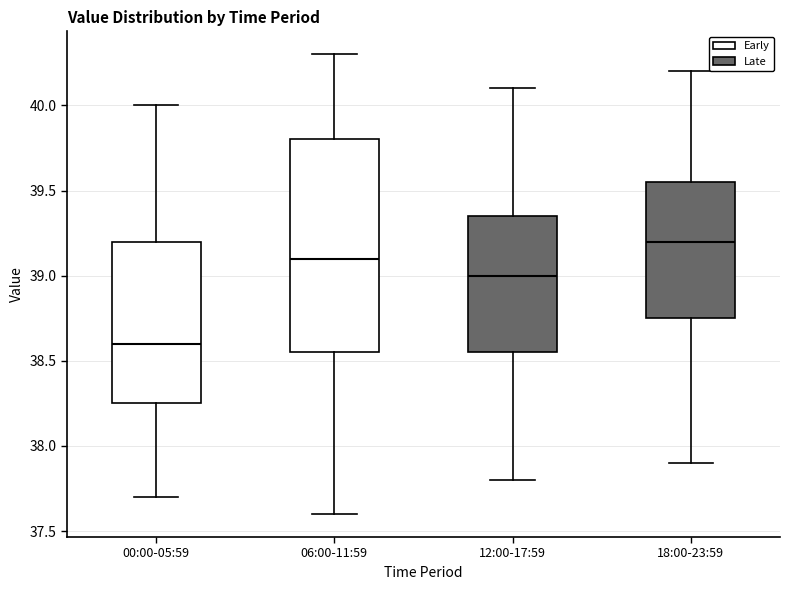

Reading left to right, transcribe this box plot: for each box, give where its median line is, the range the box spans, and where its two whiskers end, as read against the y-axis. The values are not printed on the chart, so give them approximately, as read against the axis.

00:00-05:59: median 38.60, box 38.25 to 39.20, whiskers 37.70 to 40.00
06:00-11:59: median 39.10, box 38.55 to 39.80, whiskers 37.60 to 40.30
12:00-17:59: median 39.00, box 38.55 to 39.35, whiskers 37.80 to 40.10
18:00-23:59: median 39.20, box 38.75 to 39.55, whiskers 37.90 to 40.20